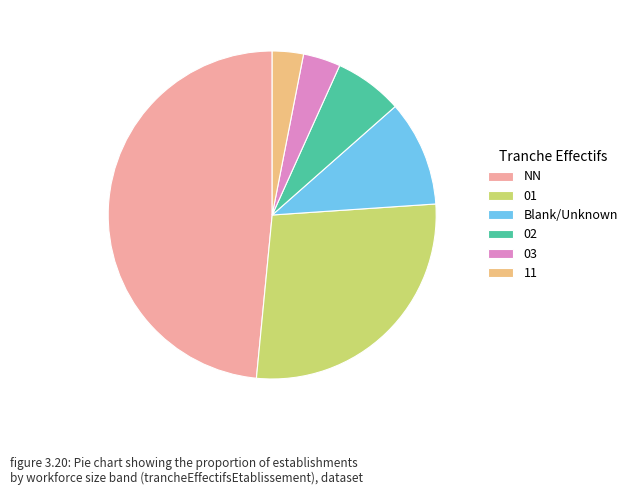

True or false: 02 accounts for 12% of the total.

False